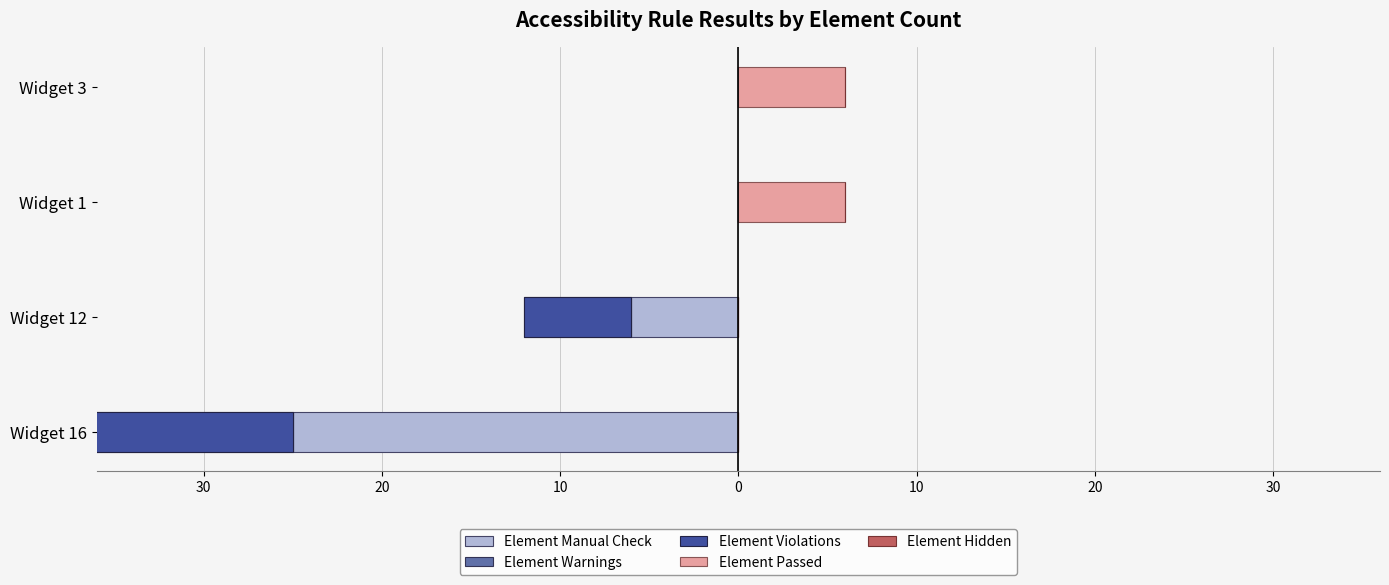

Between Widget 12 and Widget 1, which is larger?

Widget 1